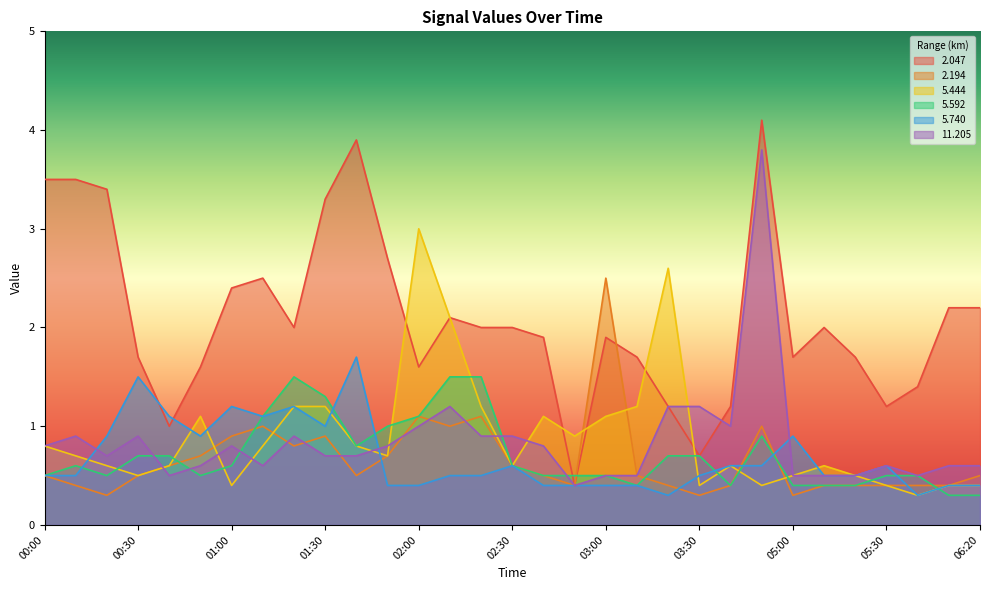

What is the value of the   5.444 point at the 31st from the left?

0.4